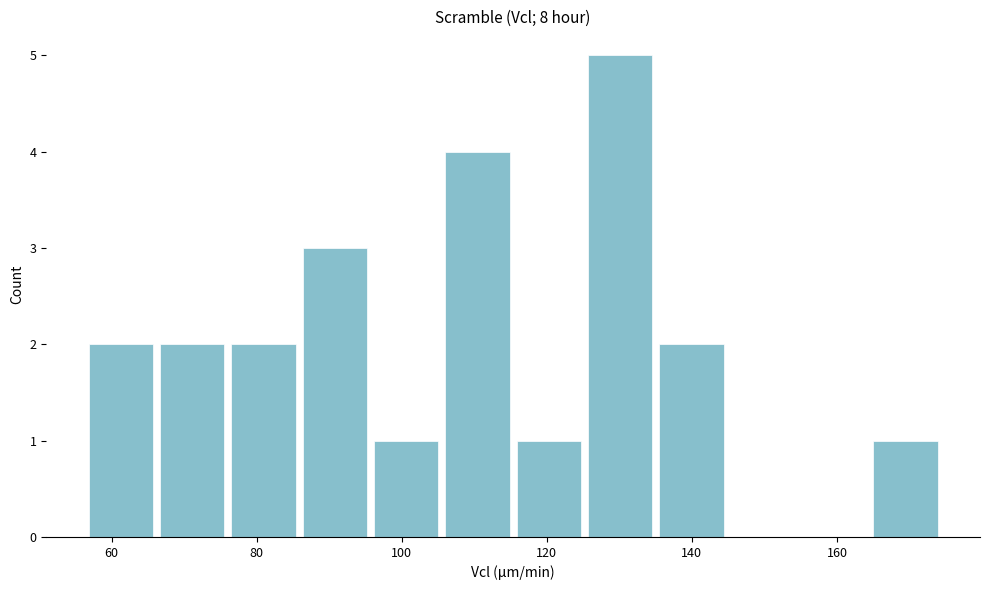

Reading left to right, list every bar in this chart as the range it spans on the x-axis followed by its height. Neither the bar edges nor the heights are printed on the chart, so give them approximately, as read against the axes.

56 to 66: 2
66 to 76: 2
76 to 86: 2
86 to 96: 3
96 to 106: 1
106 to 116: 4
116 to 126: 1
126 to 136: 5
136 to 144: 2
144 to 154: 0
154 to 164: 0
164 to 174: 1